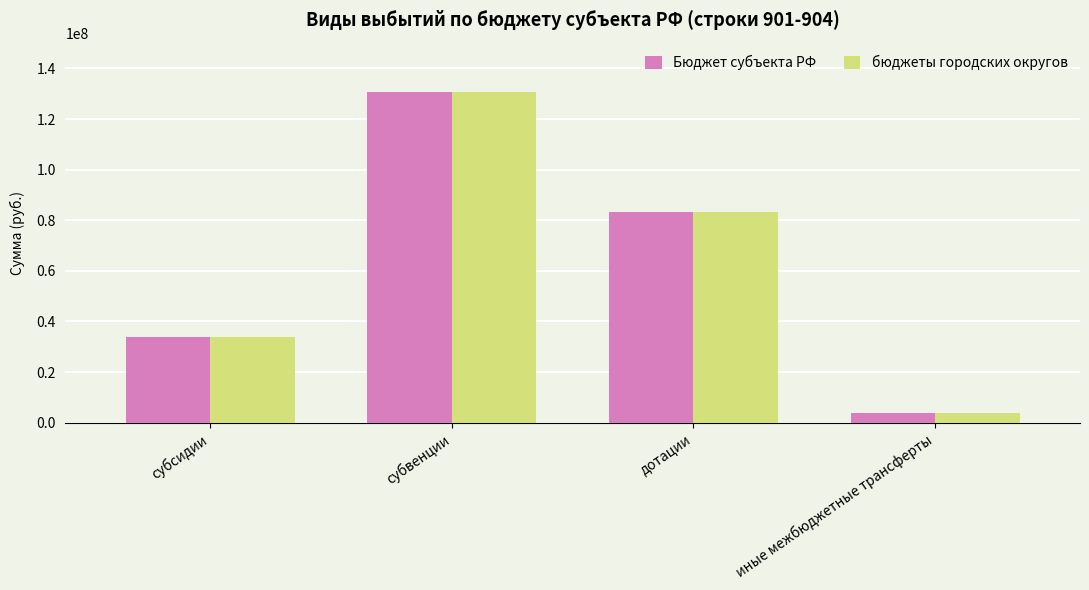

Rank the categories by бюджеты городских округов value from lowest to highest.

иные межбюджетные трансферты, субсидии, дотации, субвенции